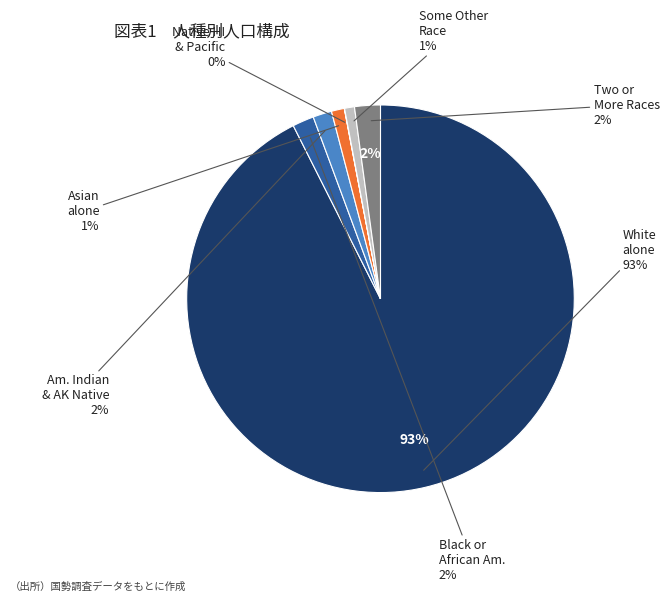

What is the ratio of the value at Some Other Race alone to the value at Black or African American alone?

0.5